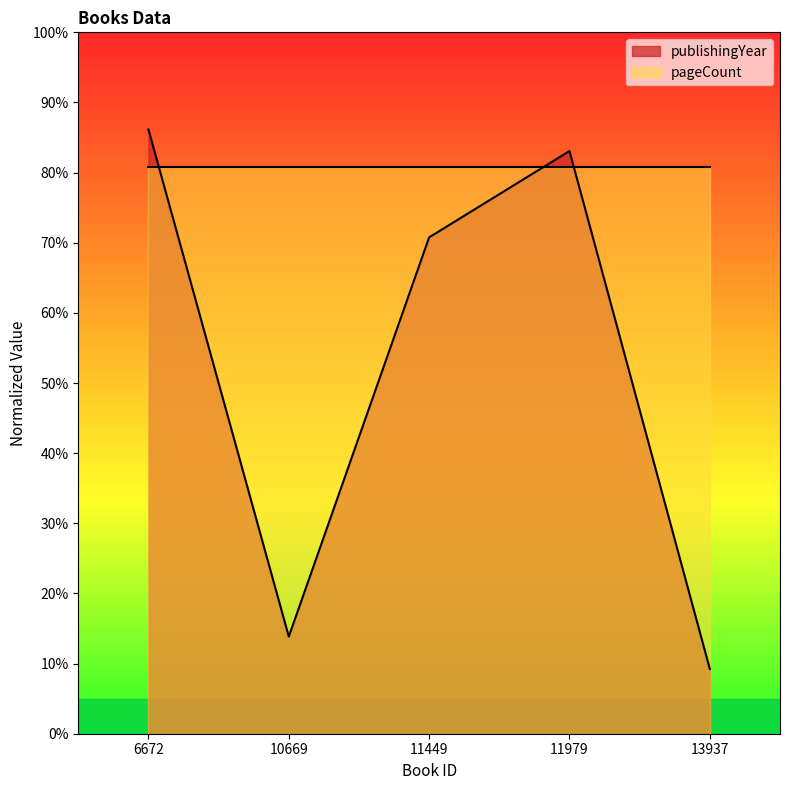

Reading left to right, transcribe all the data shown in this chart.

86.2	13.8	70.8	83.1	9.2